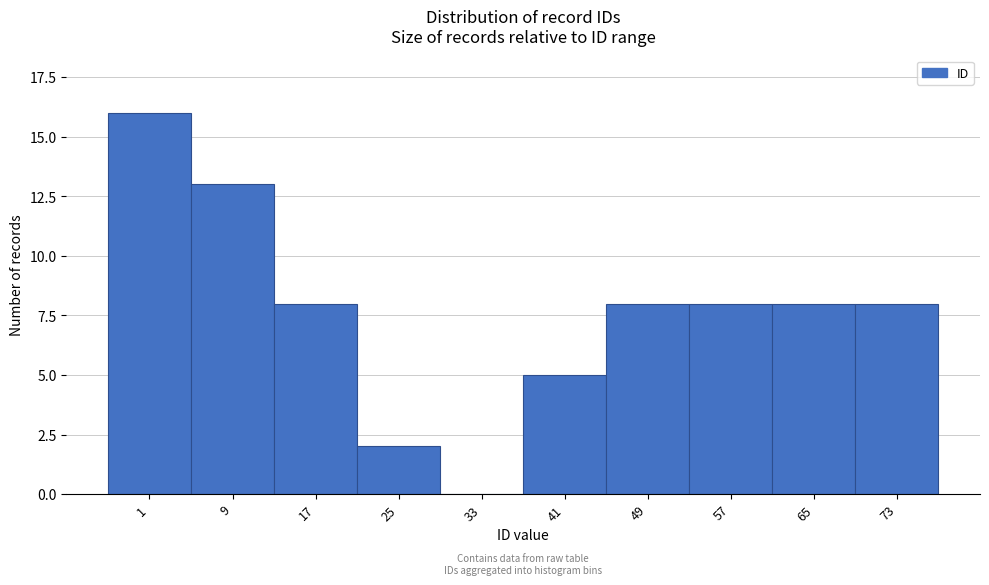

Reading right to left, extract all data points from this chart.

73=8	65=8	57=8	49=8	41=5	33=0	25=2	17=8	9=13	1=16